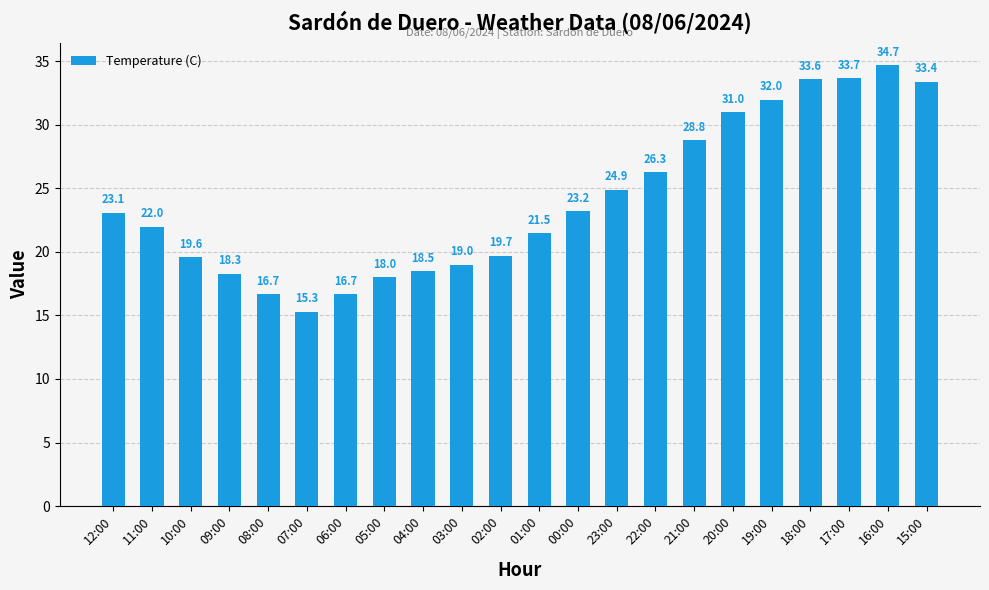

At which label does the data first exceed 23?

12:00